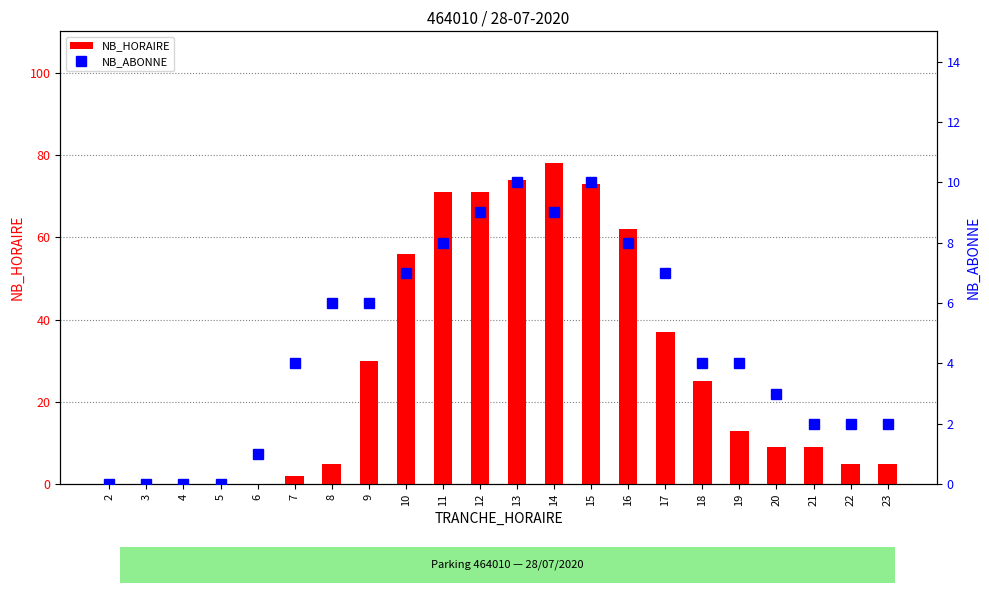

What is the spread (max minus min) of values at 11?

63